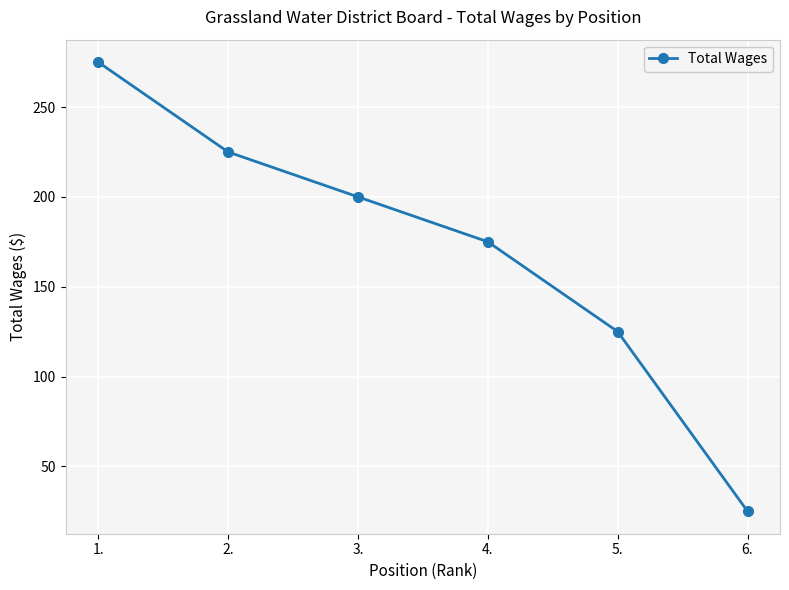

Which has a higher value, 2. or 4.?

2.